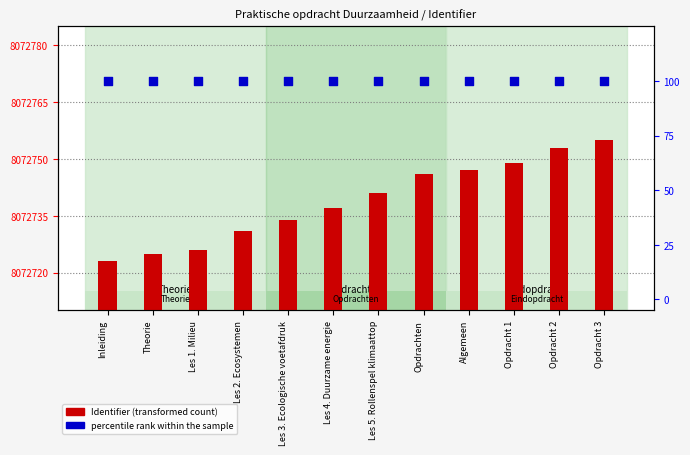

What are all the series names shown in the legend?

Identifier, percentile rank within the sample